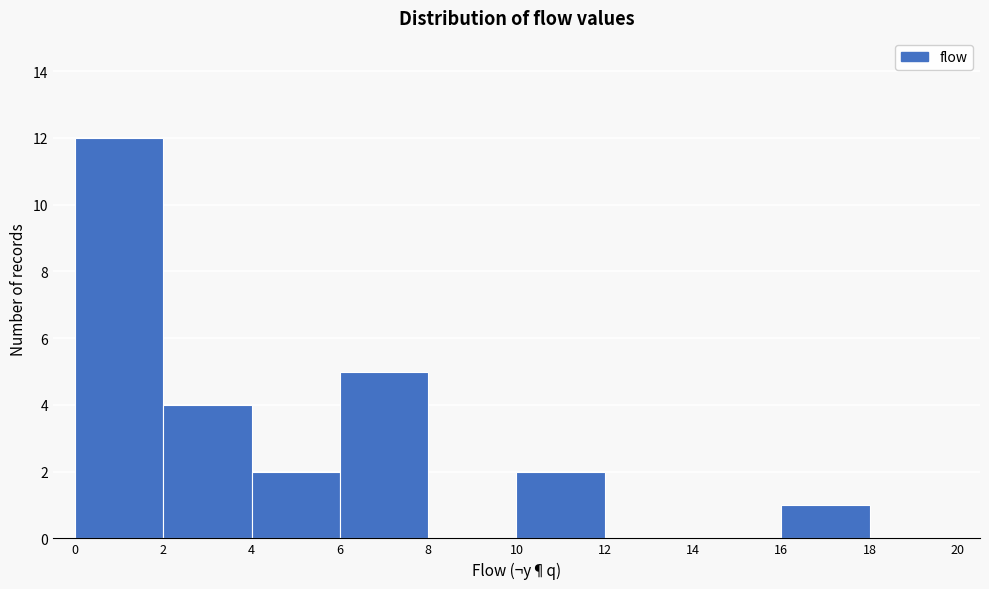

What is the height of the bar covering 0 to 2 on the x-axis? The values are not printed on the chart, so give them approximately, as read against the axis.

12